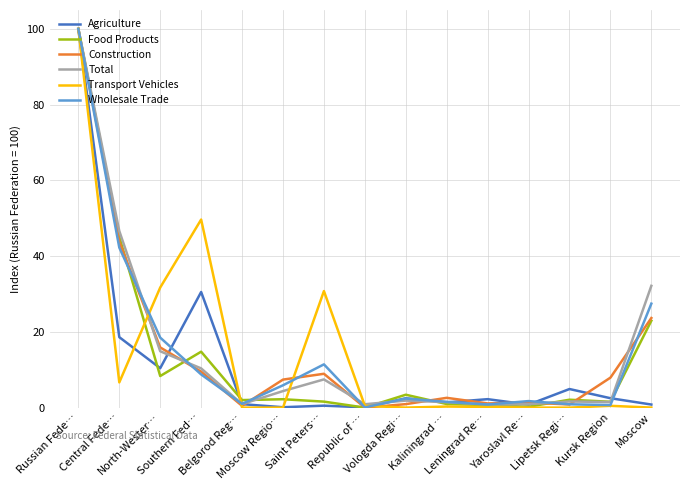

How many lines are shown in the chart?

6